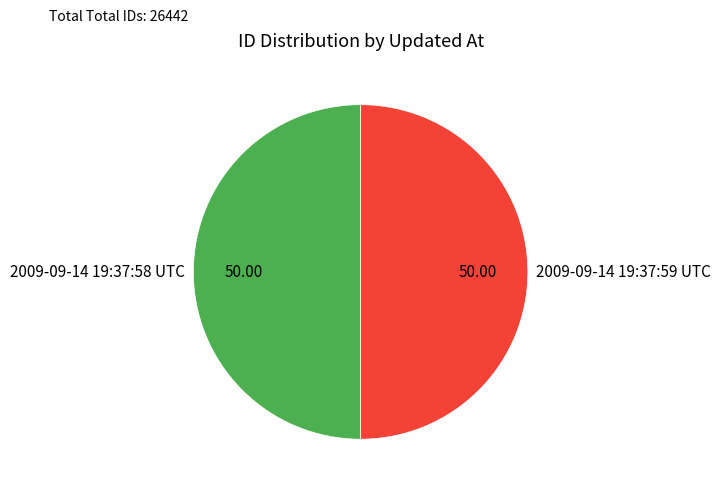

Approximately how many times larger is the value at 2009-09-14 19:37:58 UTC compared to 2009-09-14 19:37:59 UTC?

1.0